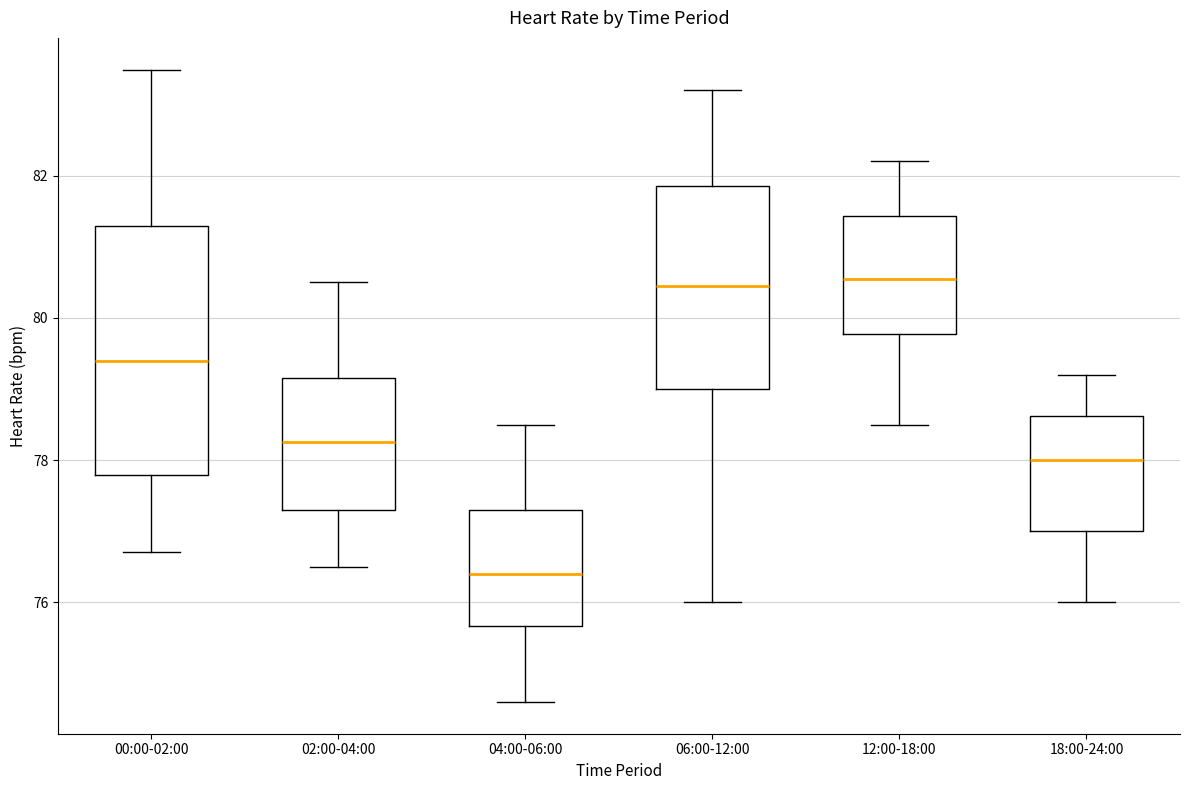

Reading left to right, transcribe this box plot: for each box, give where its median line is, the range the box spans, and where its two whiskers end, as read against the y-axis. The values are not printed on the chart, so give them approximately, as read against the axis.

00:00-02:00: median 79.4, box 77.8 to 81.2, whiskers 76.8 to 83.4
02:00-04:00: median 78.2, box 77.4 to 79.2, whiskers 76.6 to 80.6
04:00-06:00: median 76.4, box 75.6 to 77.4, whiskers 74.6 to 78.6
06:00-12:00: median 80.4, box 79.0 to 81.8, whiskers 76.0 to 83.2
12:00-18:00: median 80.6, box 79.8 to 81.4, whiskers 78.6 to 82.2
18:00-24:00: median 78.0, box 77.0 to 78.6, whiskers 76.0 to 79.2